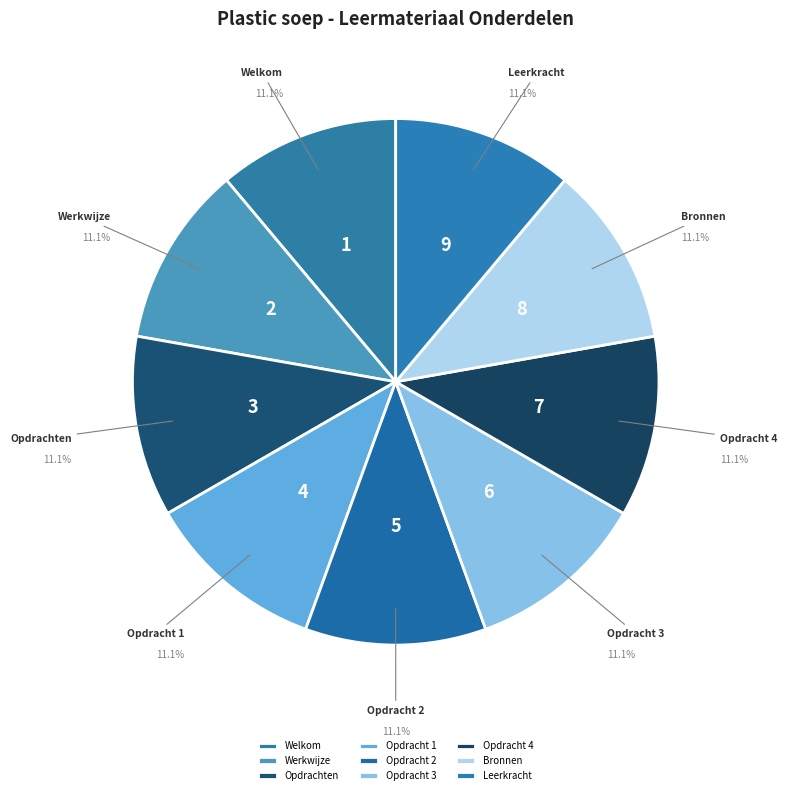

How many slices are in this pie chart?

9